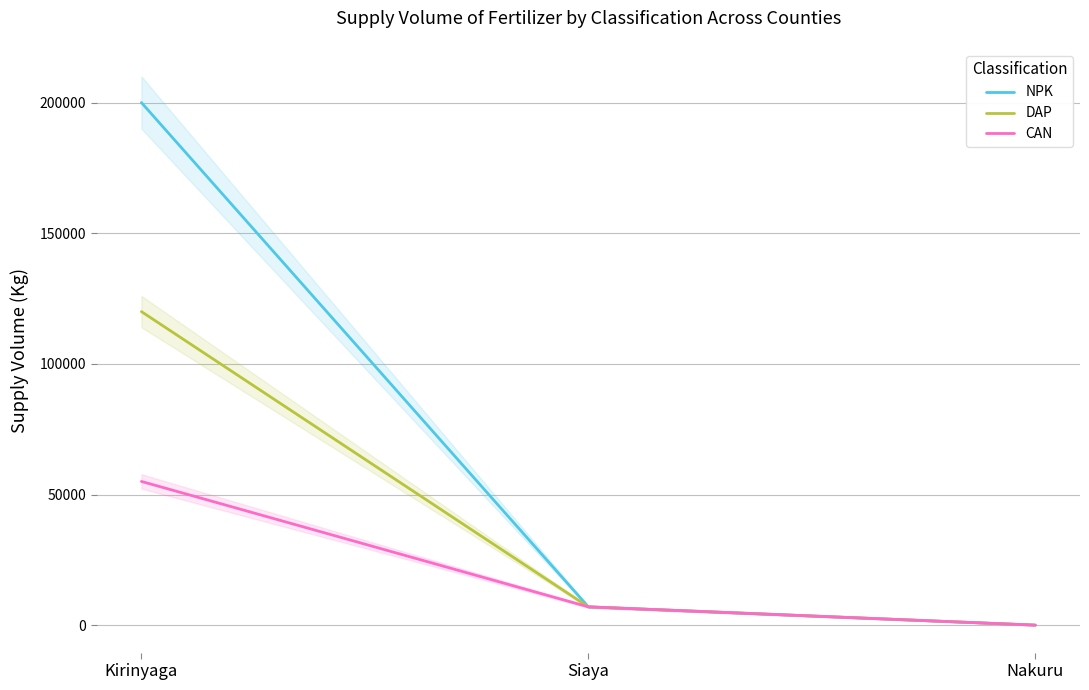

Reading right to left, what are all the values shown in this chart?

NPK: Nakuru=0	Siaya=7000	Kirinyaga=200000
DAP: Nakuru=0	Siaya=7000	Kirinyaga=120000
CAN: Nakuru=0	Siaya=7000	Kirinyaga=55000